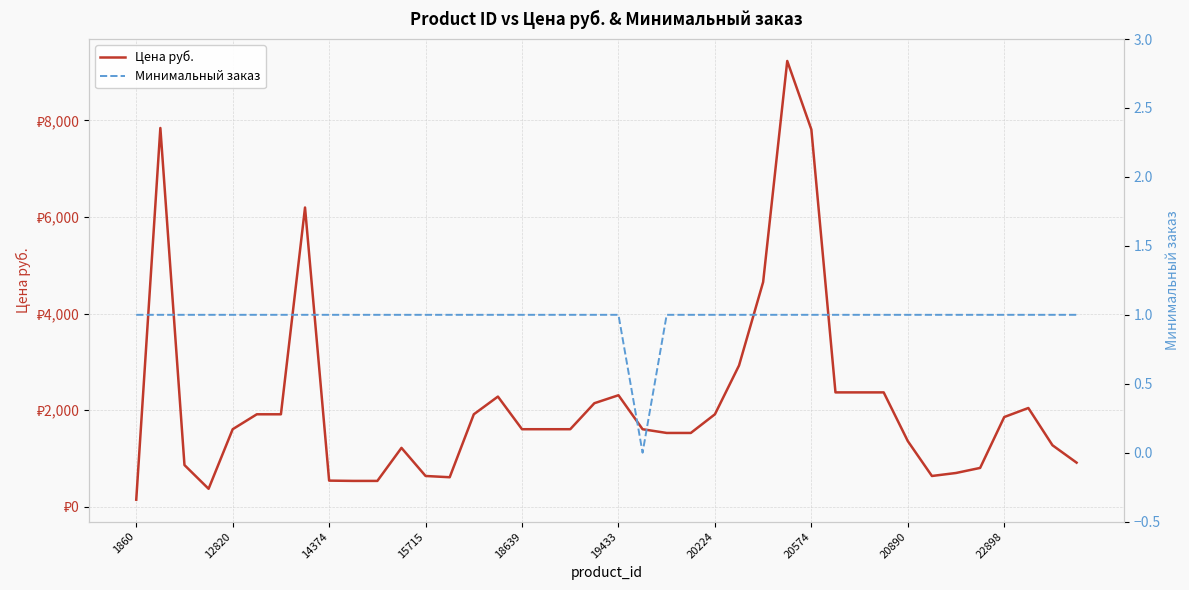

Is this an area chart (filled region under the line)?

No